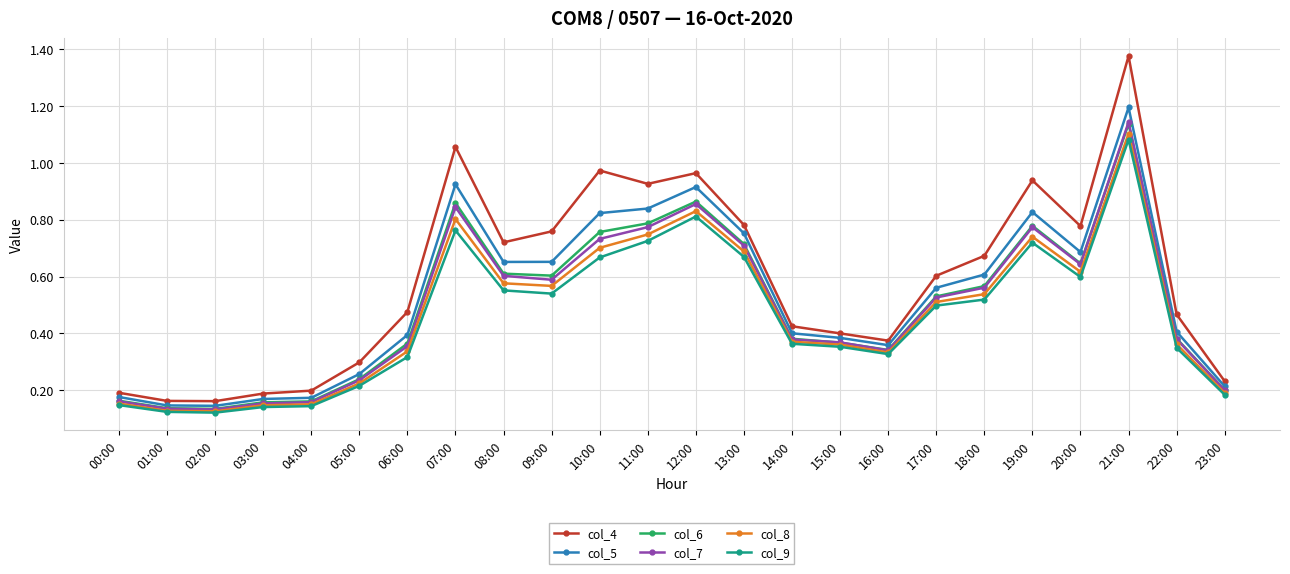

What is the label of the 14th point from the left?

13:00